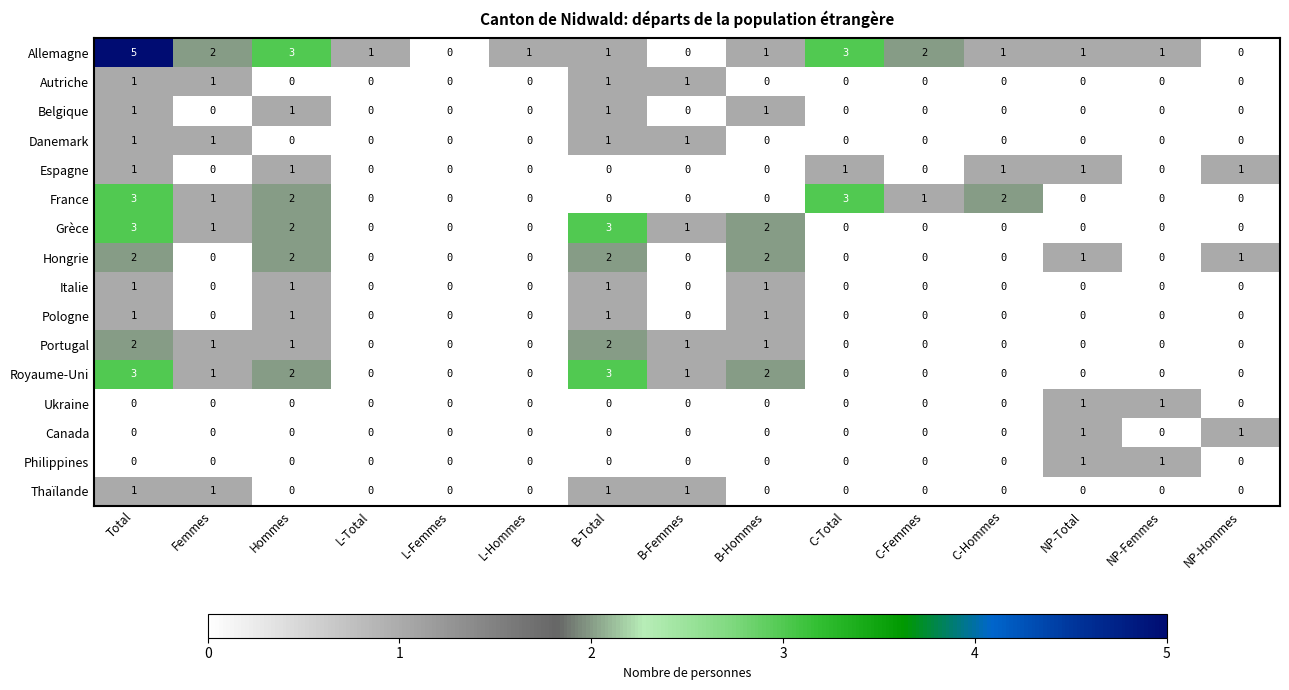

Count the Ukraine values in the range 0 to 1.

15